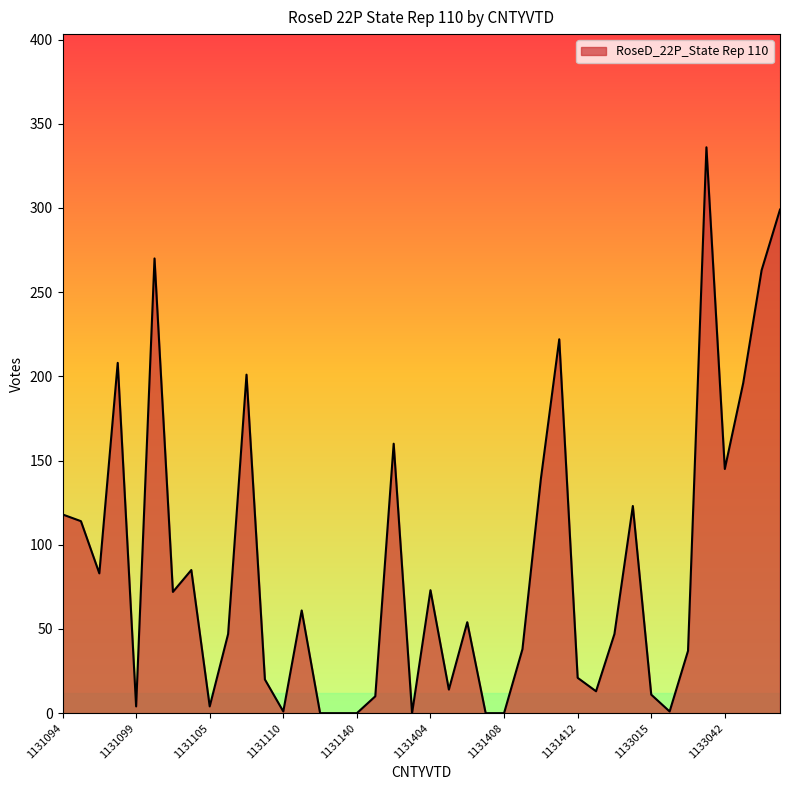

How many values are below 54?

20